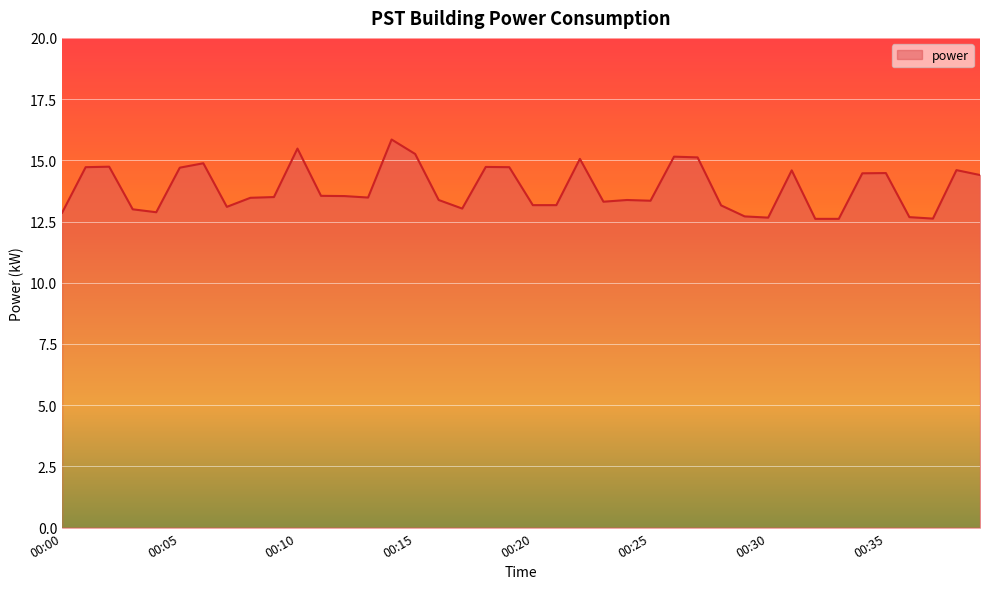

What is the difference between the maximum and minimum values?

3.2